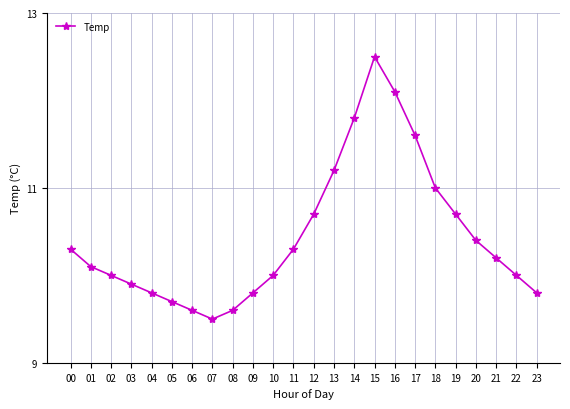

Reading right to left, transcribe all the data shown in this chart.

23=9.8	22=10.0	21=10.2	20=10.4	19=10.7	18=11.0	17=11.6	16=12.1	15=12.5	14=11.8	13=11.2	12=10.7	11=10.3	10=10.0	09=9.8	08=9.6	07=9.5	06=9.6	05=9.7	04=9.8	03=9.9	02=10.0	01=10.1	00=10.3